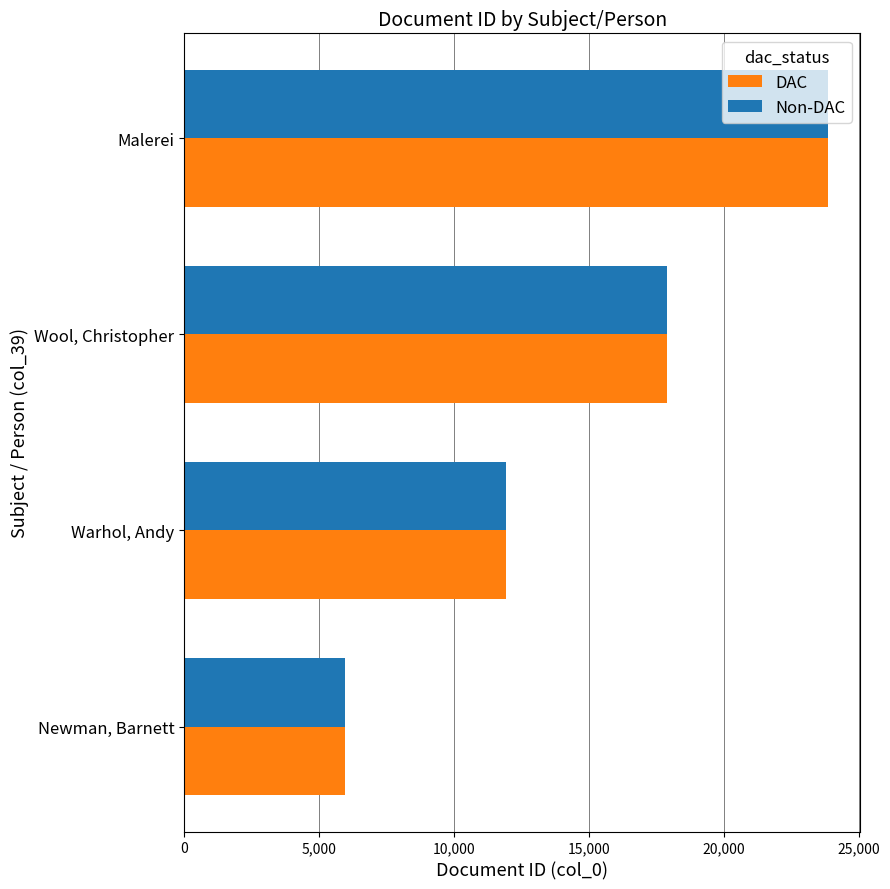

Is the value of DAC at Malerei greater than the value of Non-DAC at Wool, Christopher?

Yes